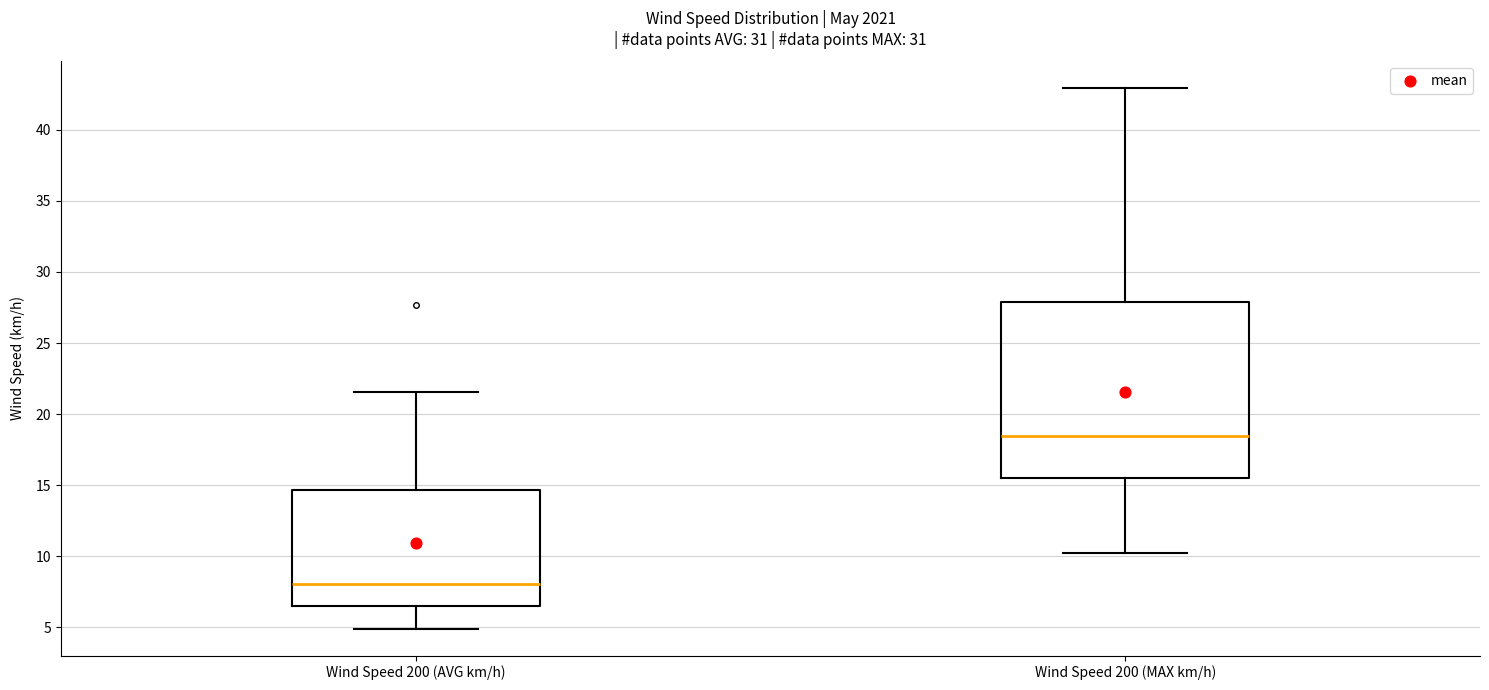

Reading left to right, transcribe this box plot: for each box, give where its median line is, the range the box spans, and where its two whiskers end, as read against the y-axis. The values are not printed on the chart, so give them approximately, as read against the axis.

Wind Speed 200 (AVG km/h): median 8.0, box 6.5 to 14.5, whiskers 5.0 to 21.5
Wind Speed 200 (MAX km/h): median 18.5, box 15.5 to 28.0, whiskers 10.0 to 43.0